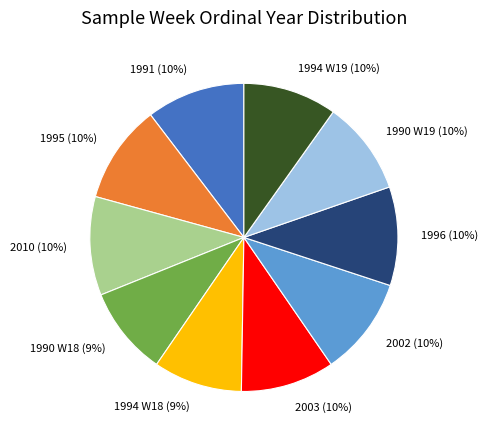

What percentage is the 1995 slice, to the nearest percent?

10%